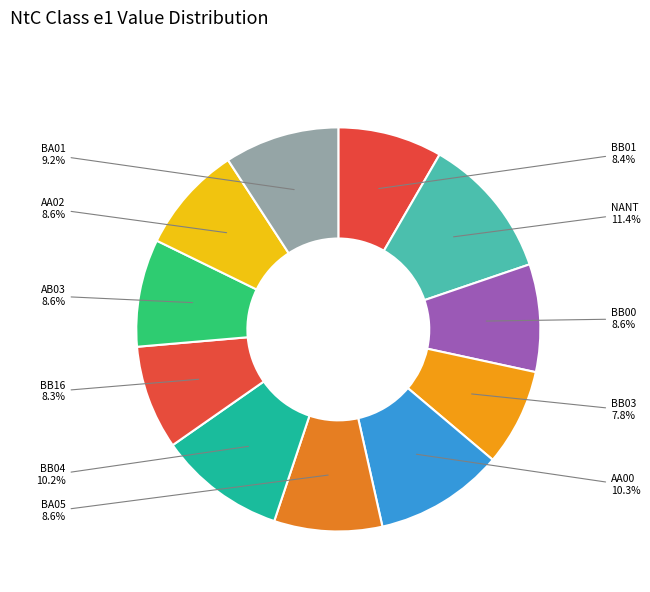

What is the smallest slice in the pie chart?

BB03